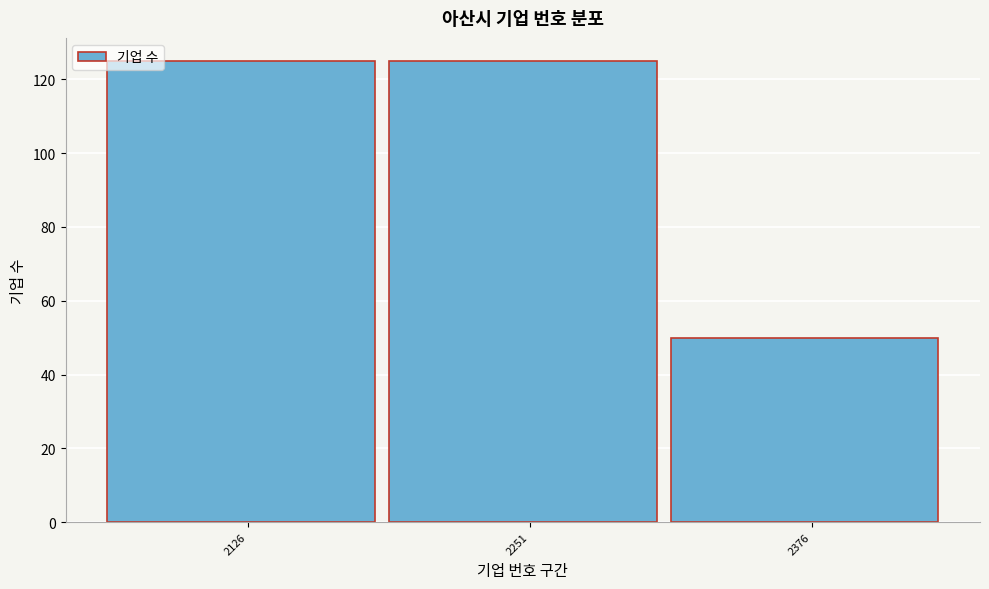

Reading left to right, list all the values displayed in this chart.

2126=125	2251=125	2376=50